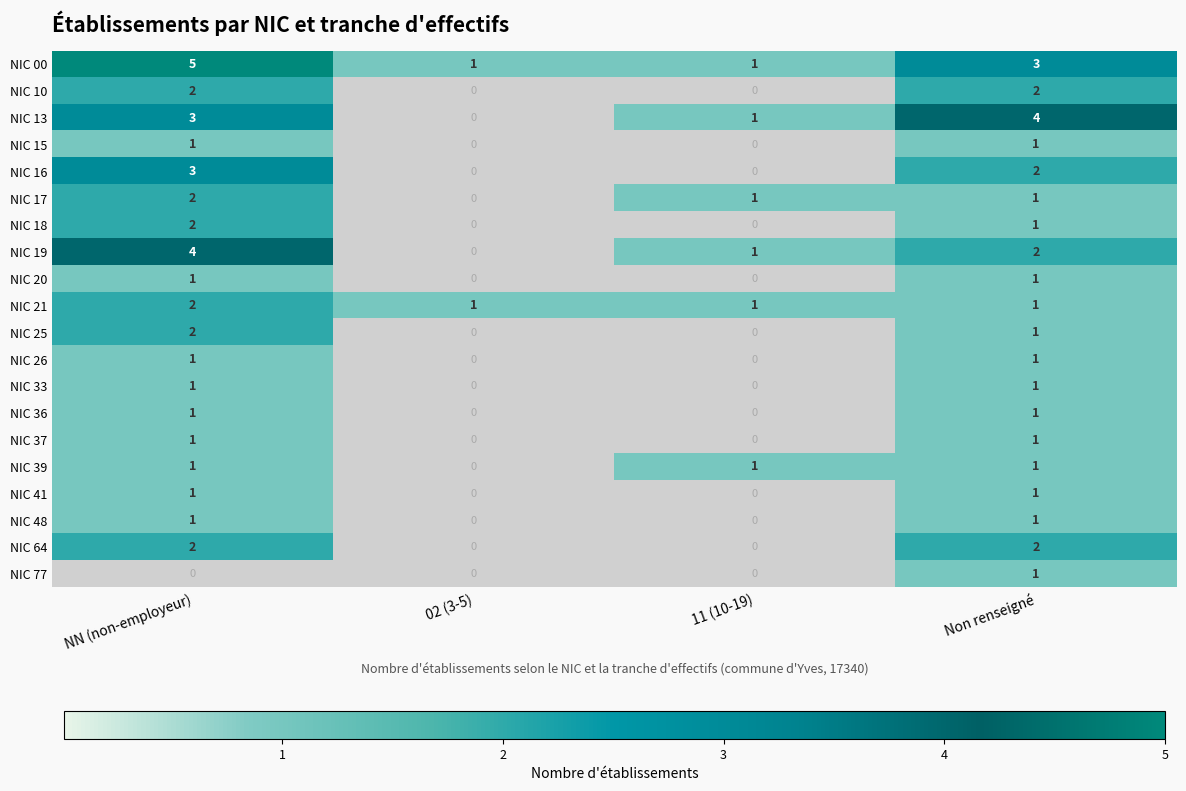

At which category is the sum across all series the highest?

NN (non-employeur)